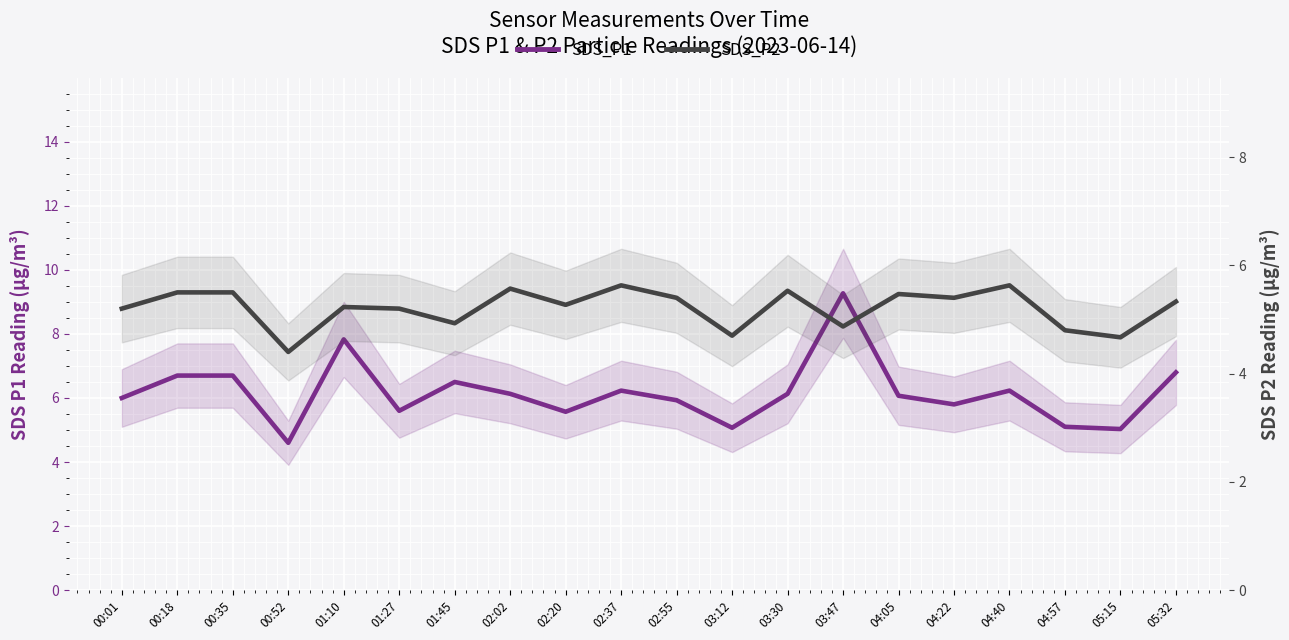

Which has a higher value, 01:10 or 05:32?

01:10